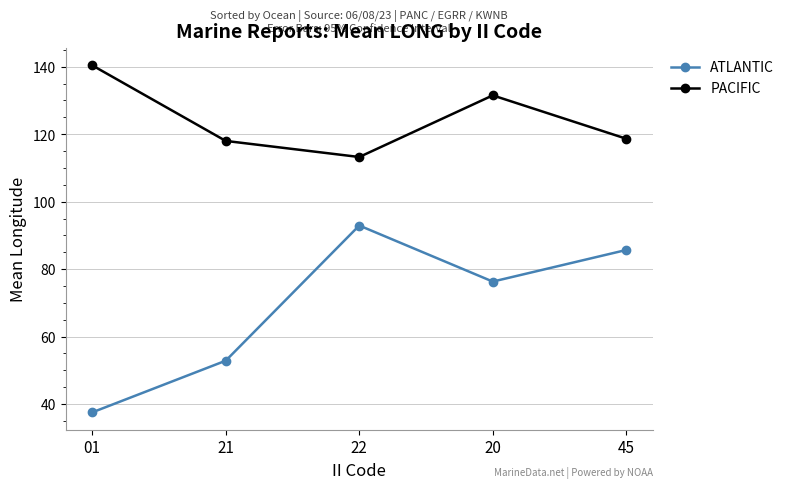

In ATLANTIC, how many points are lower than both neighbors (excluding endpoints)?

1